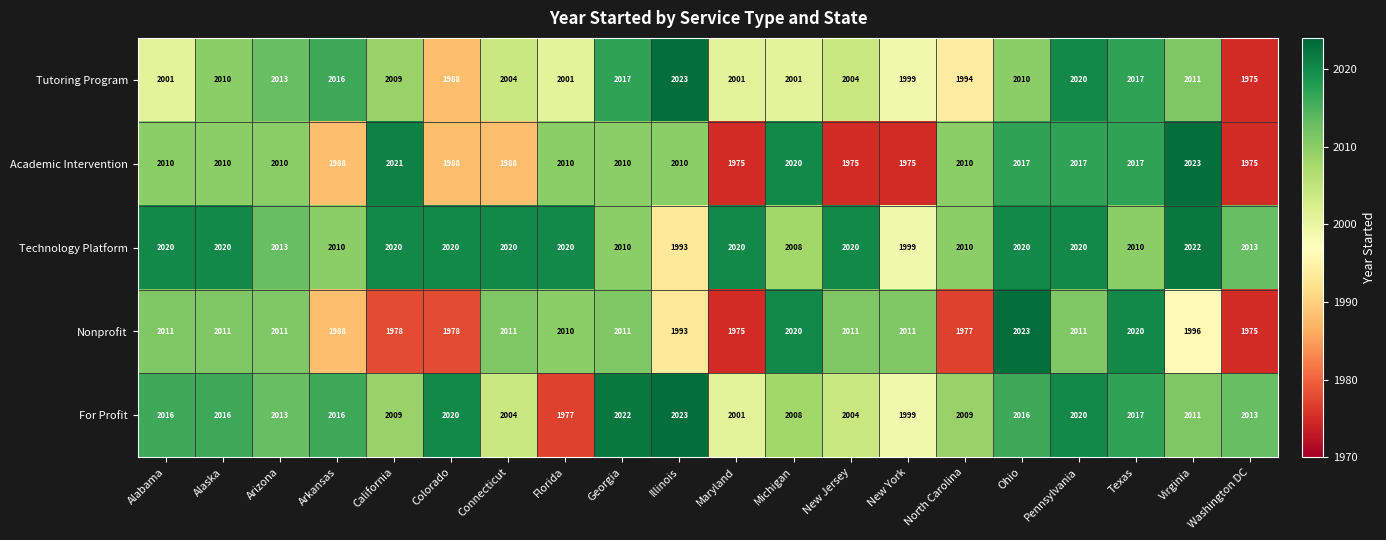

Read the Technology Platform value at North Carolina, to the nearest 10.

2010